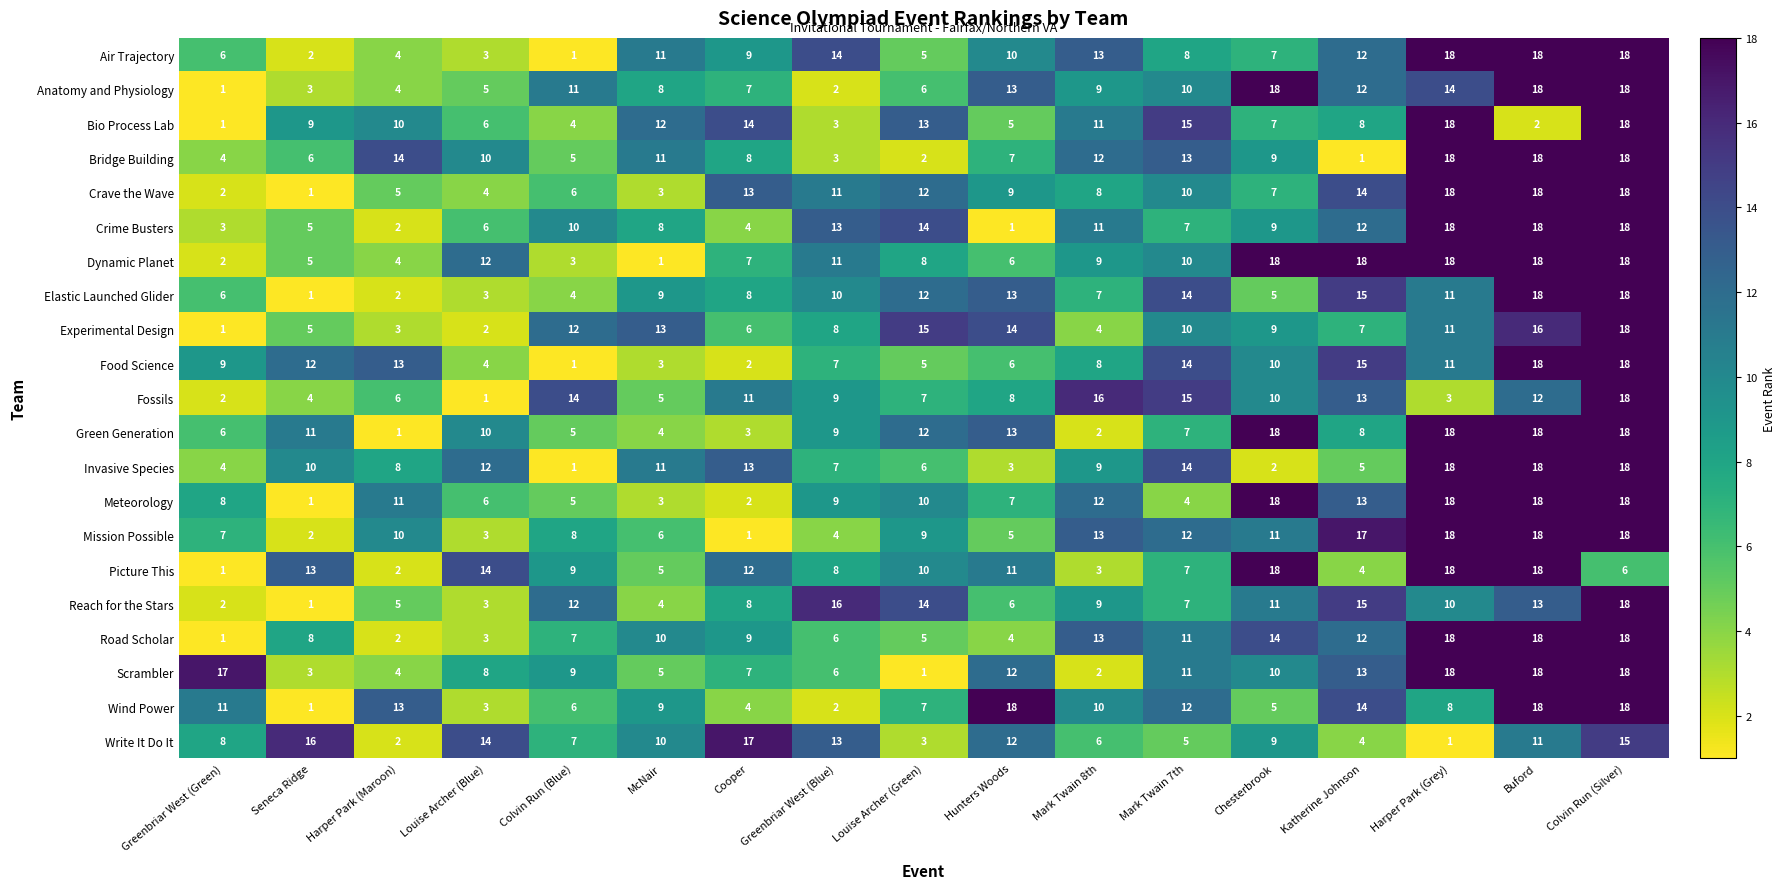

Where is Air Trajectory nearest to the value 9?

Cooper